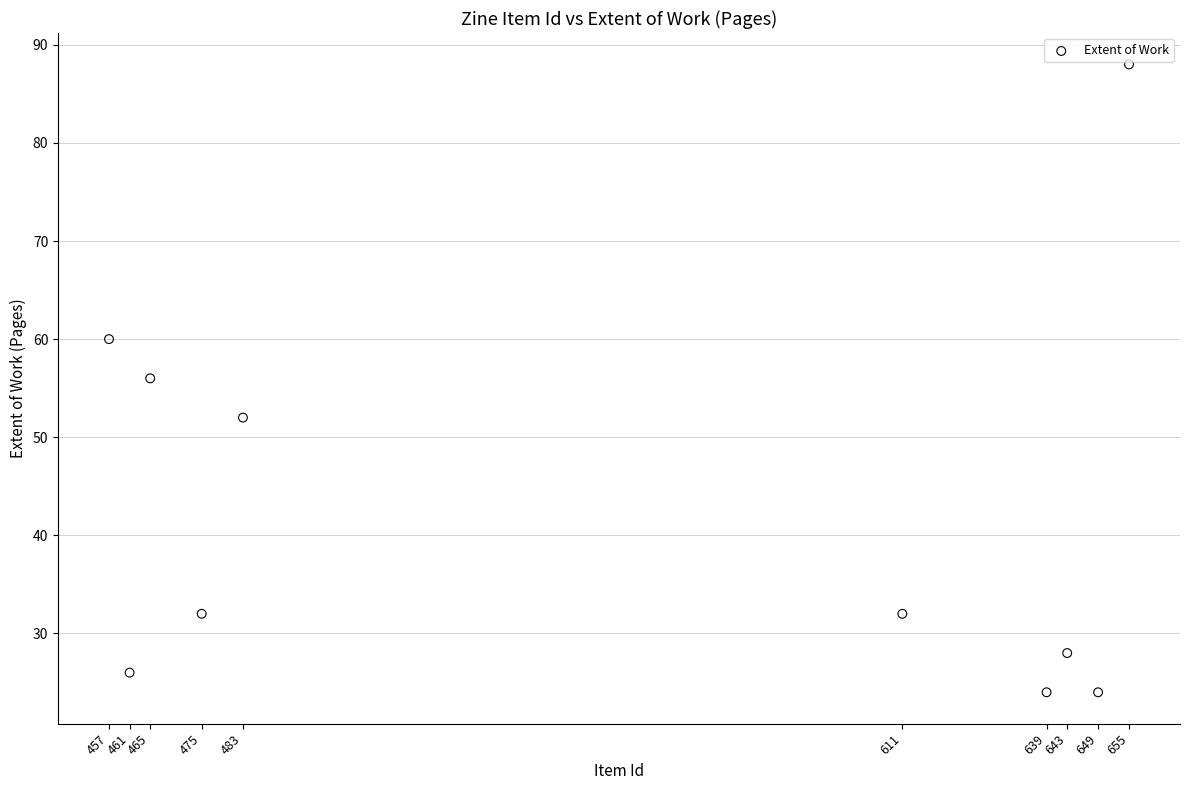

What is the average X value?

554